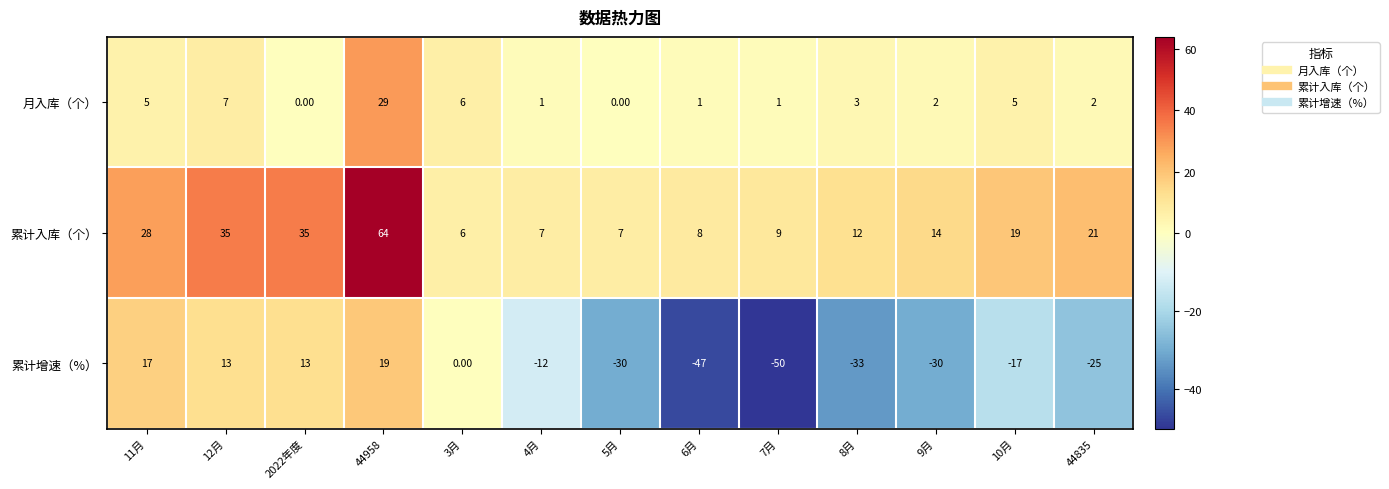

What is the total value across all series at 8月?

-18